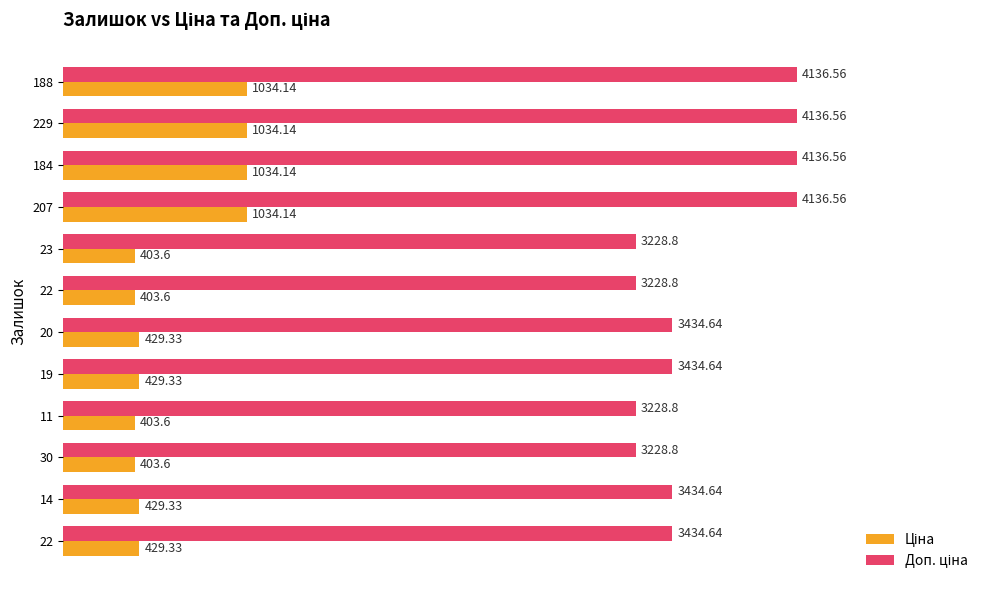

Count the number of data series in this chart.

2